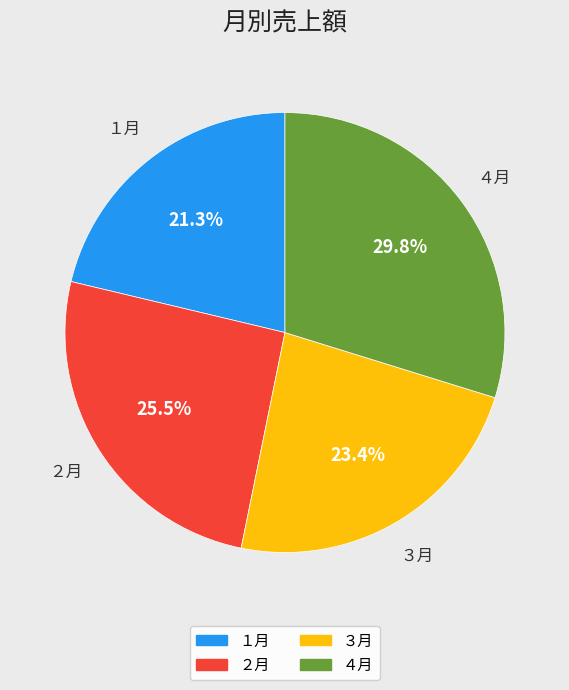

Count the number of slices in the pie.

4